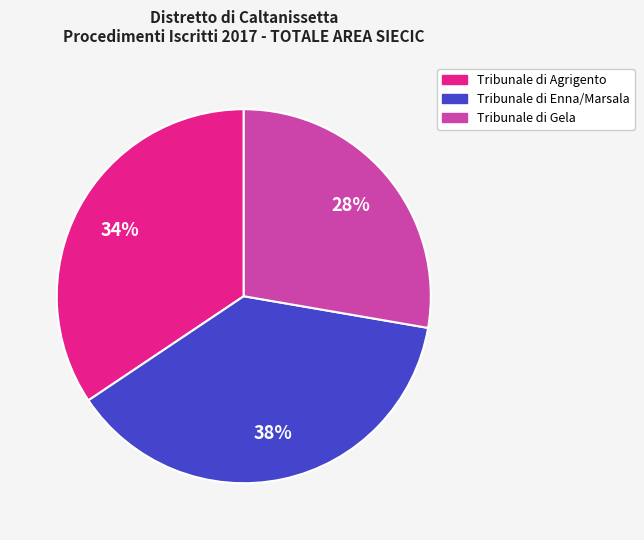

Rank the categories by value from highest to lowest.

Tribunale di Enna/Marsala, Tribunale di Agrigento, Tribunale di Gela